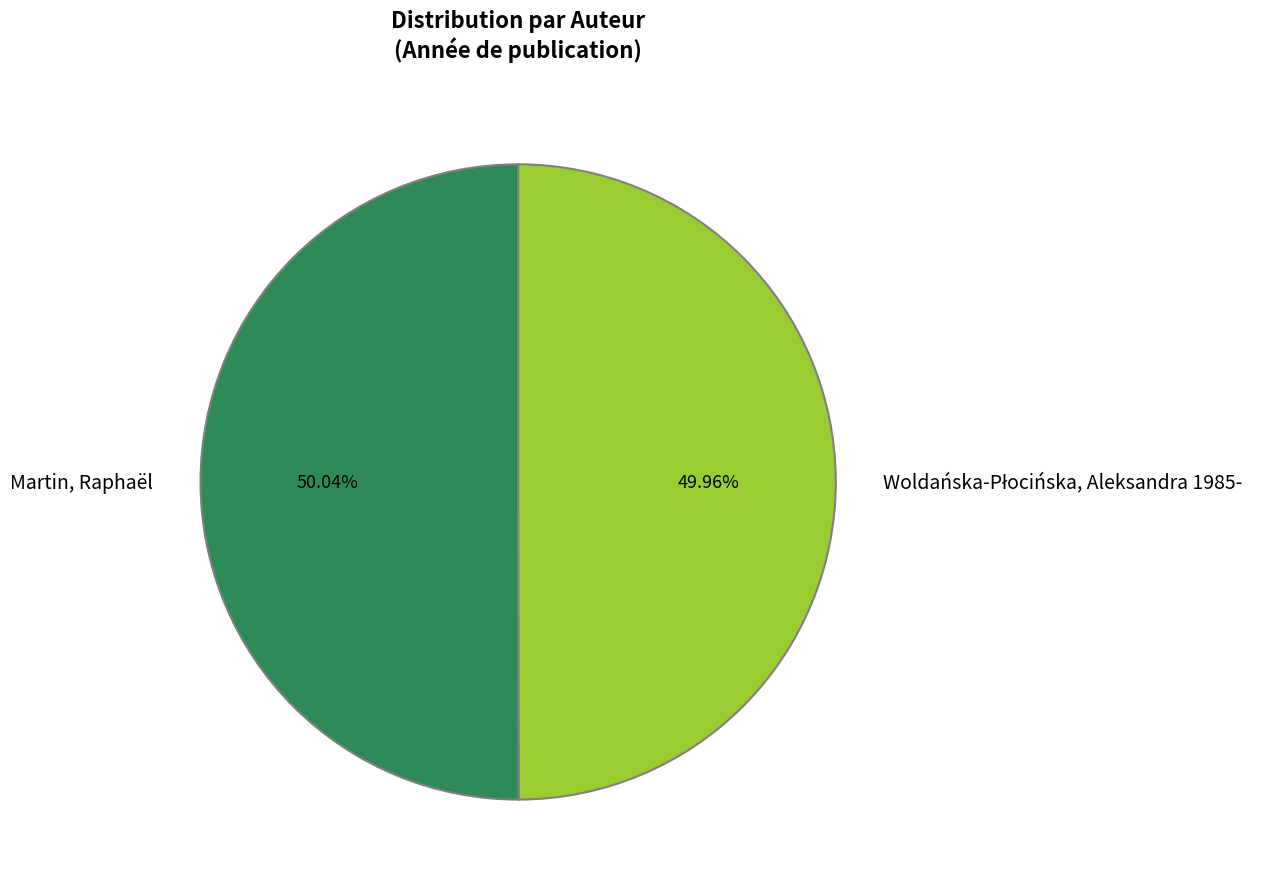

Is there a majority slice in this chart?

Yes